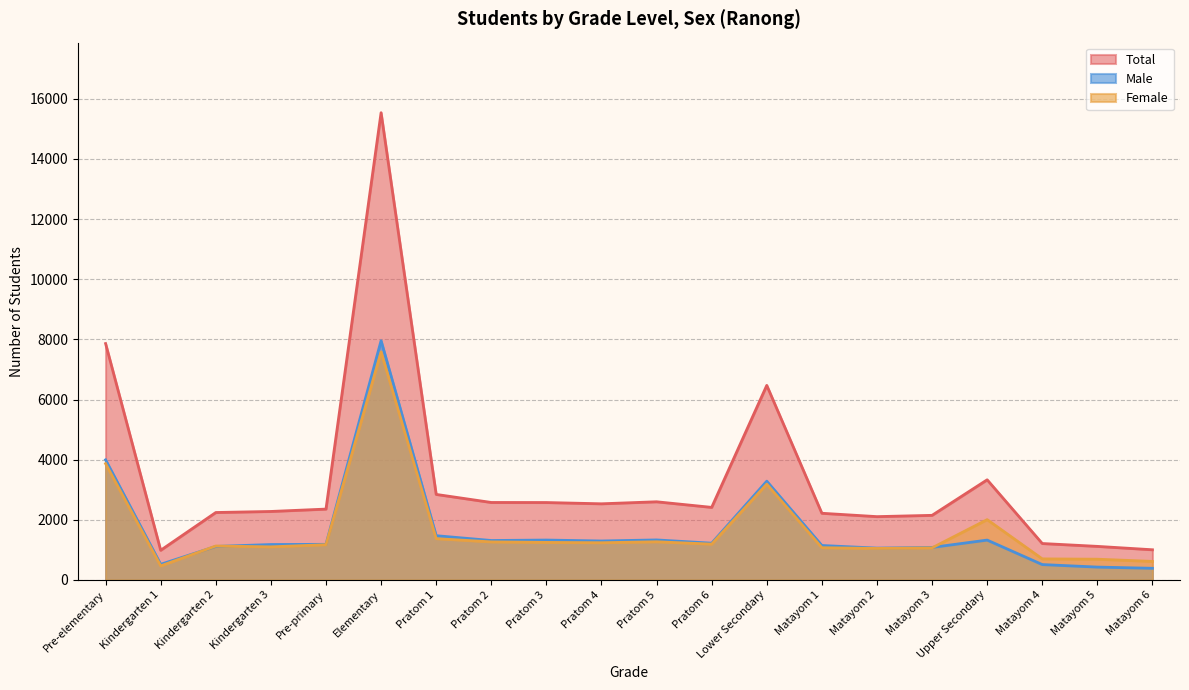

What is the maximum value shown in the chart?

15538